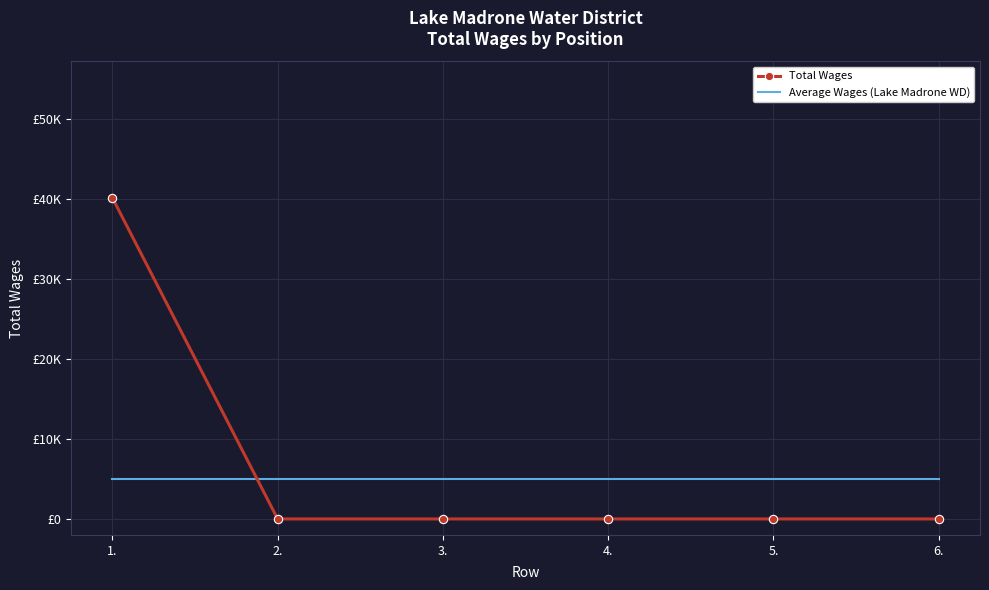

Between 2. and 5., which series saw the biggest shift?

Total Wages